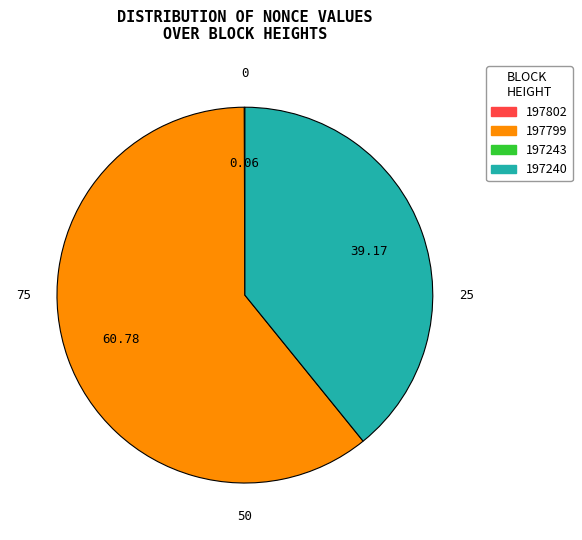

Does any single category account for the majority?

Yes